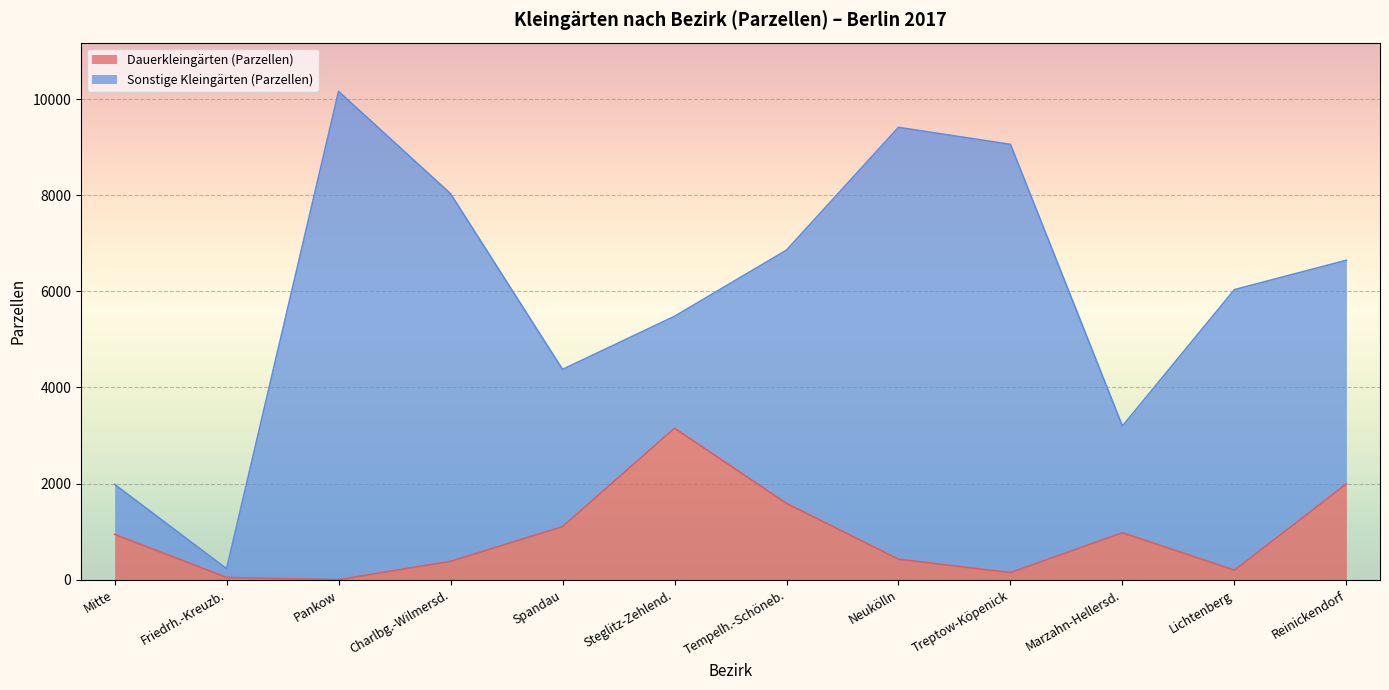

List the labels in order of value, largest first.

Steglitz-Zehlend., Reinickendorf, Tempelh.-Schöneb., Spandau, Marzahn-Hellersd., Mitte, Neukölln, Charlbg.-Wilmersd., Lichtenberg, Treptow-Köpenick, Friedrh.-Kreuzb., Pankow